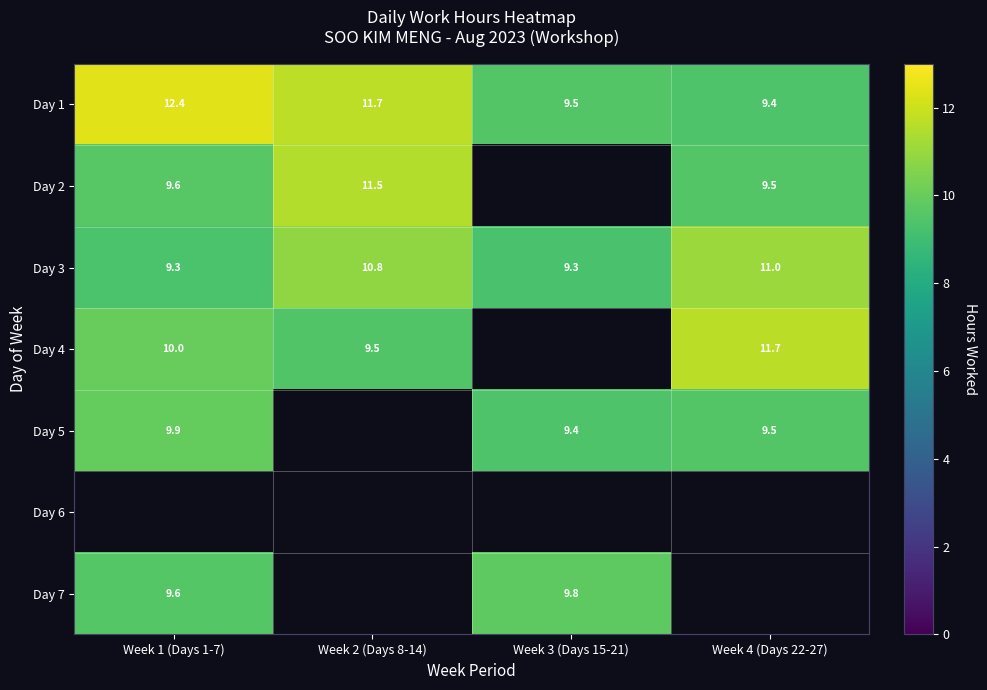

What value does the Day 3 series have at Week 4 (Days 22-27)?

11.0